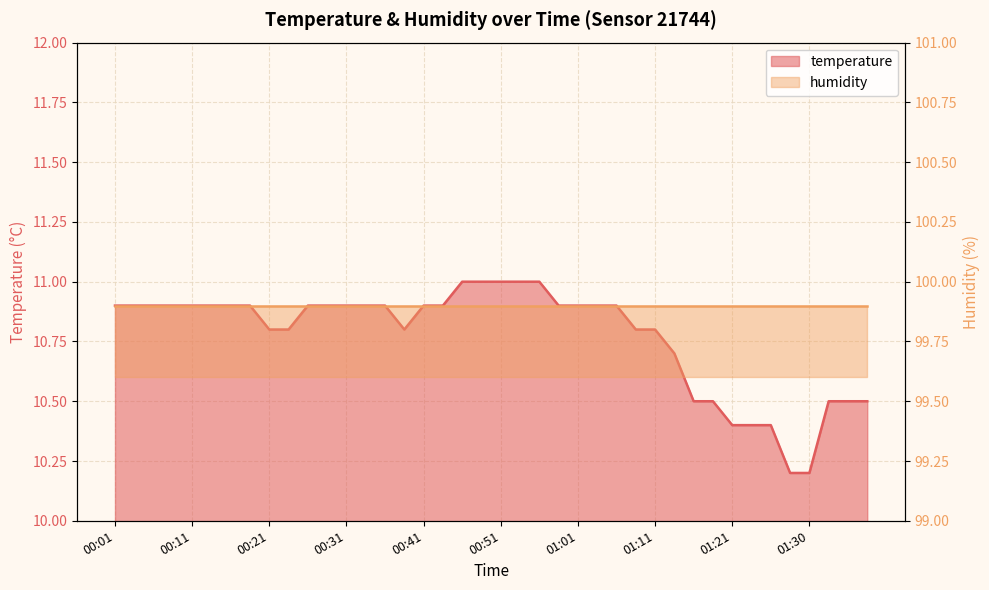

Does the chart display data point markers on the line(s)?

No